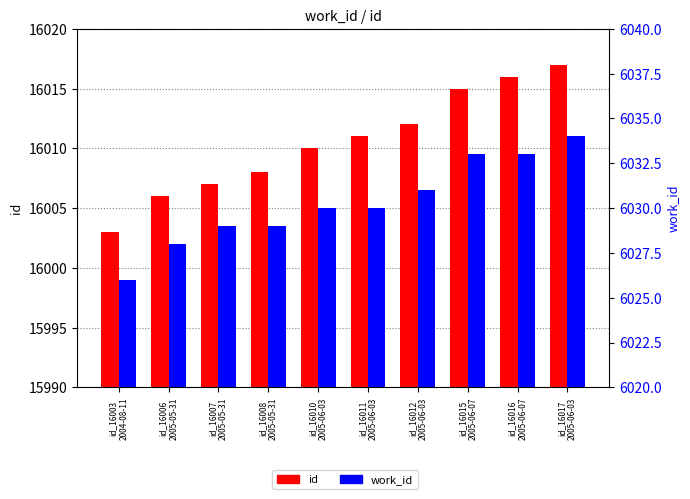

At how many categories does at least one series exceed 6932?

10